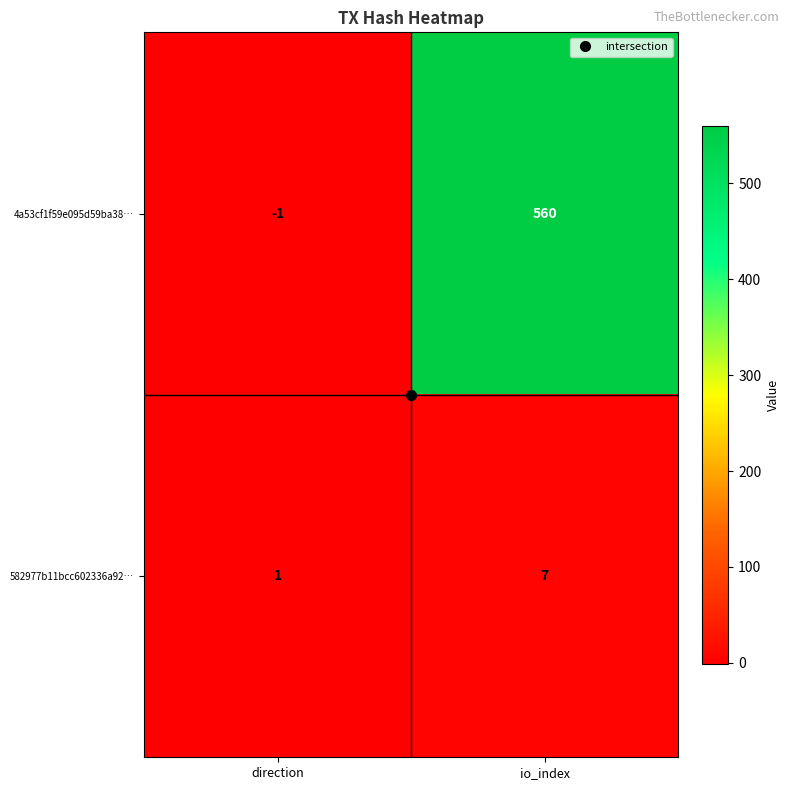

At how many categories does at least one series exceed 391?

1